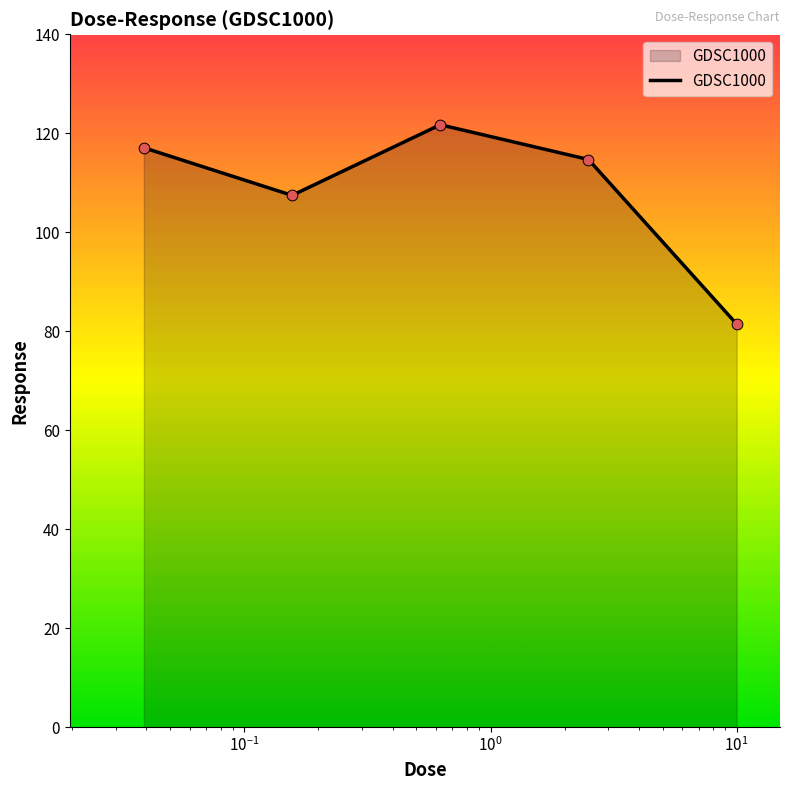

What is the smallest value displayed?

81.4